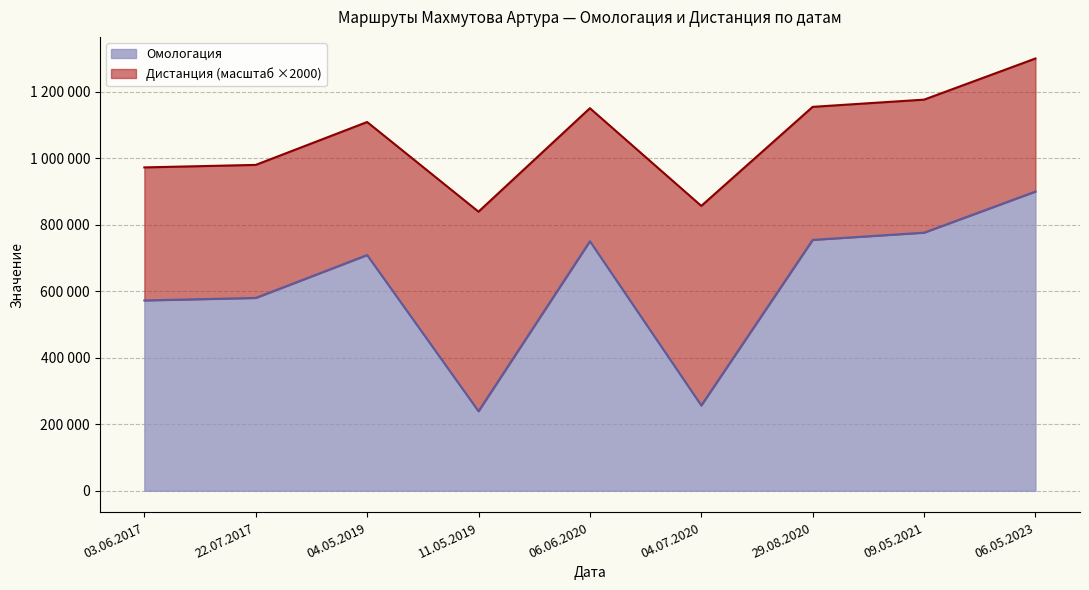

Is it true that the value at 03.06.2017 is 572391?

True